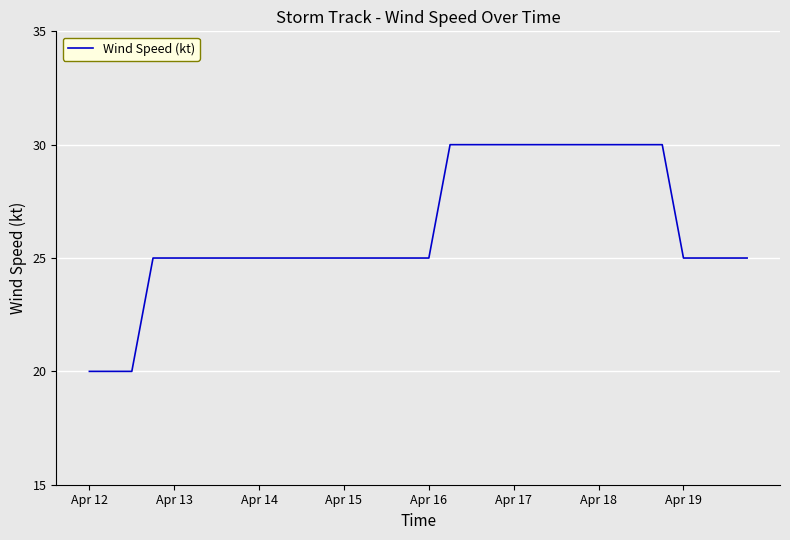

What is the greatest value displayed?

30